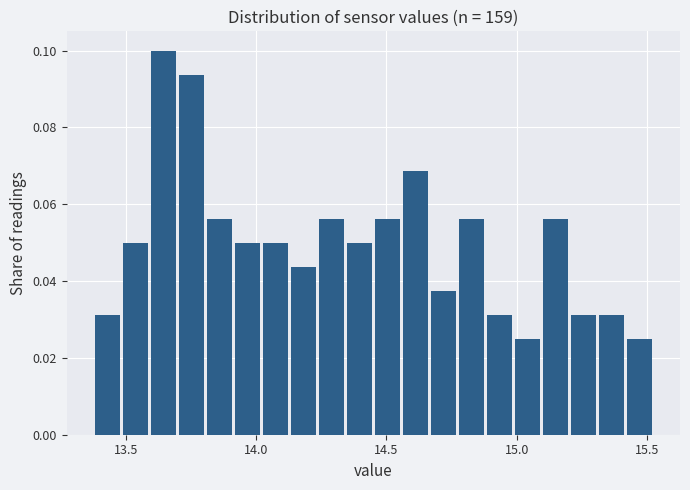

Read against the x-axis, roughly where is the centre of the tallest bar?

13.65